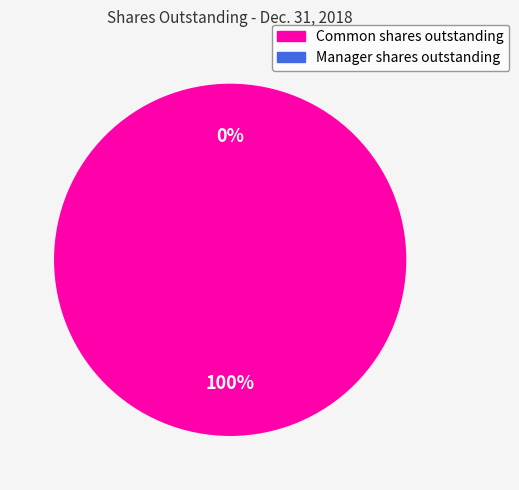

Rank the categories by value from highest to lowest.

Common shares outstanding, Manager shares outstanding